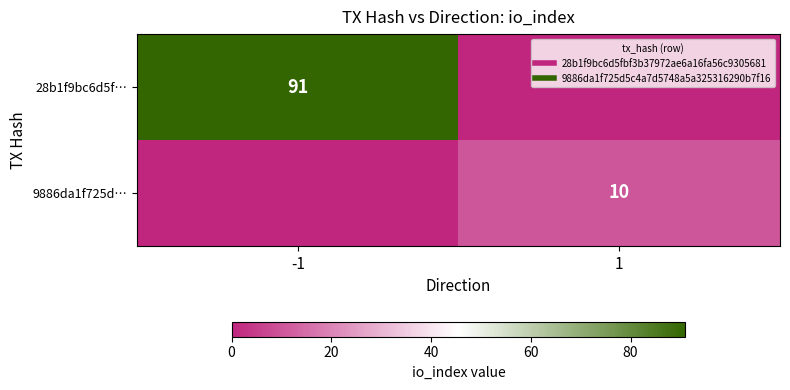

True or false: 9886da1f725d… has a value of 0 at -1.

True